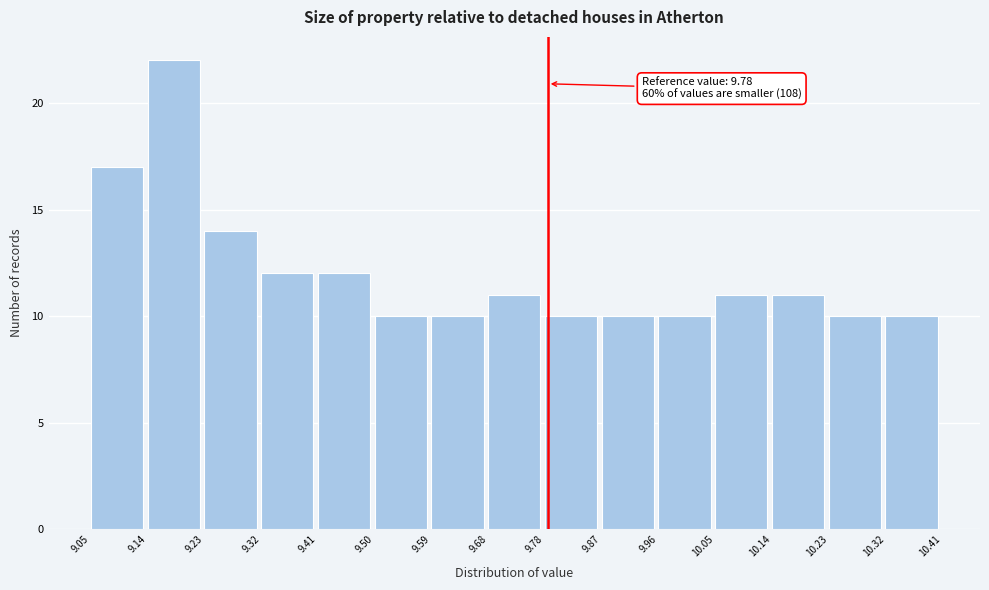

Over which range of the x-axis is the bar tallest?

9.14 to 9.23